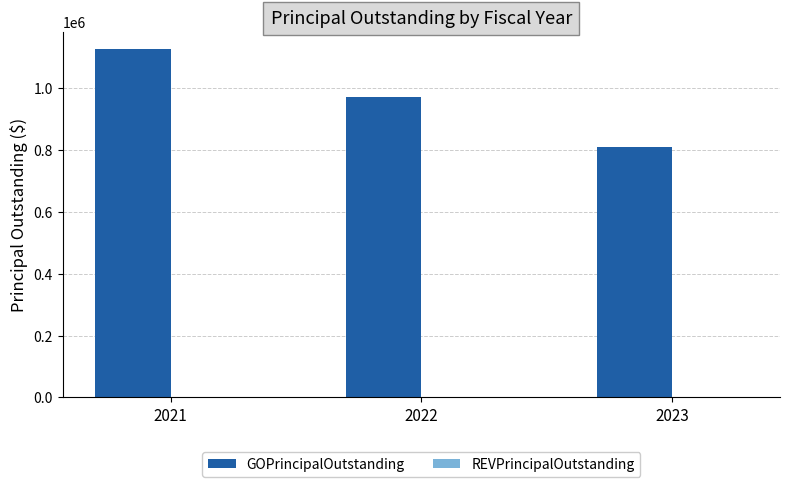

What value does the data have at 2023, to the nearest 50?

810000